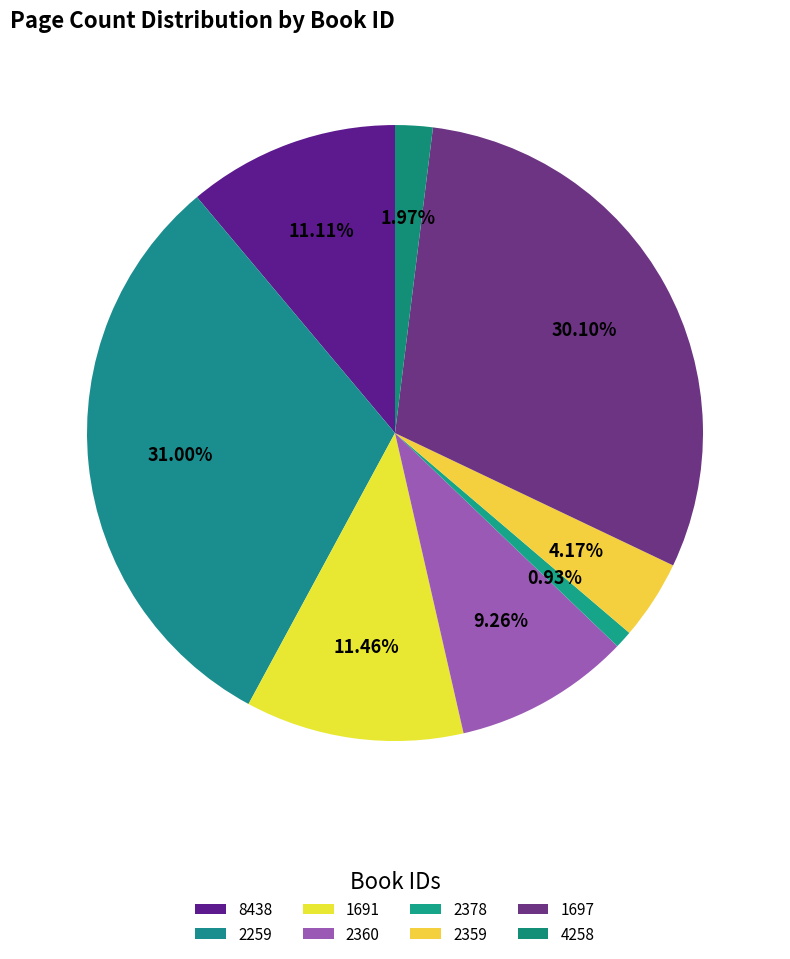

Which slice is the smallest?

2378